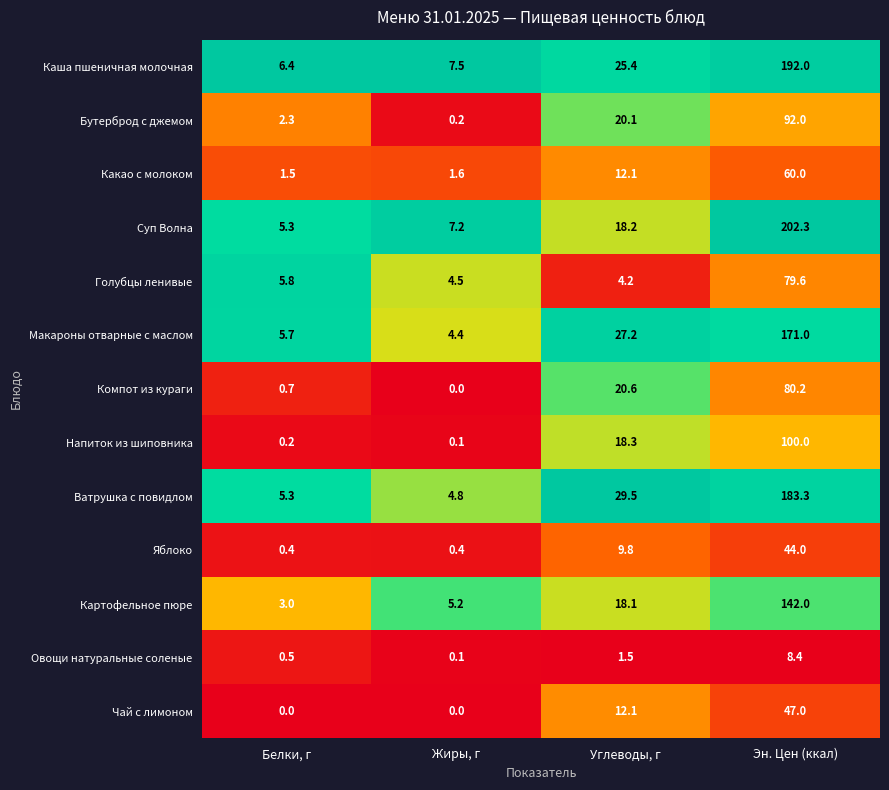

The Ватрушка с повидлом series shows 8.2 at Жиры, г. True or false?

False